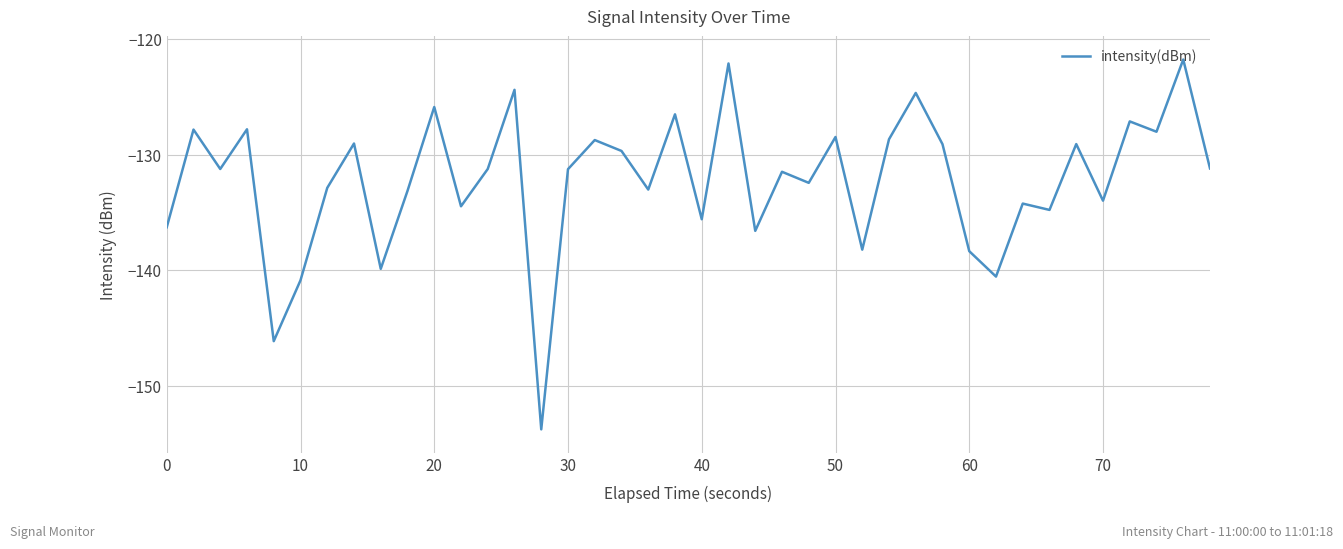

What is the minimum value shown in the chart?

-153.7